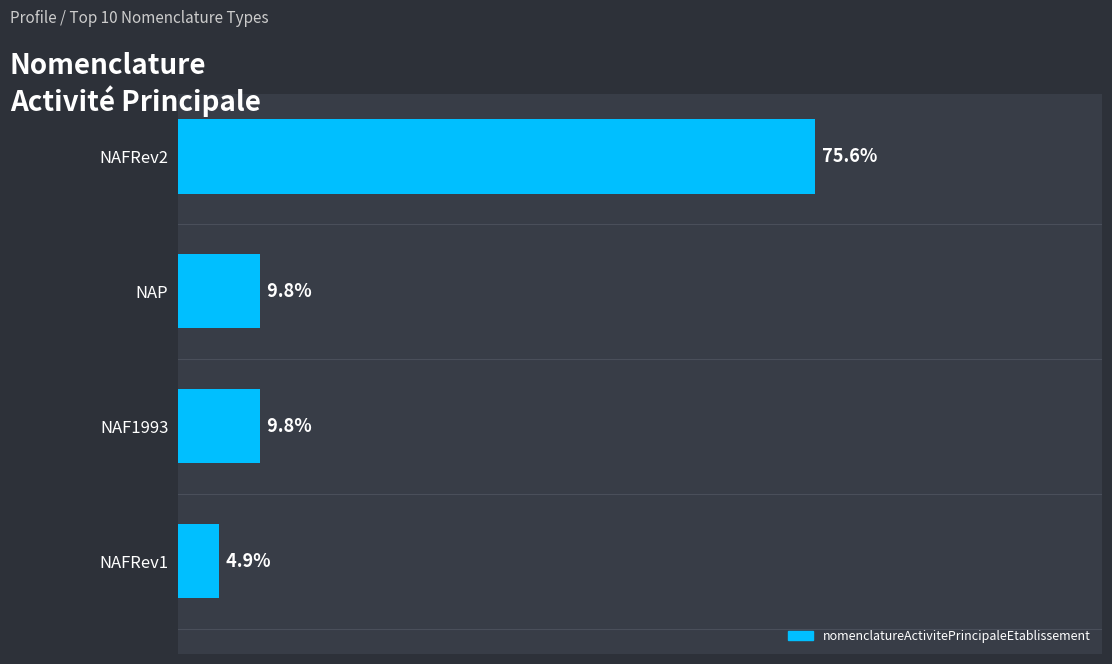

Are the bars horizontal?

Yes